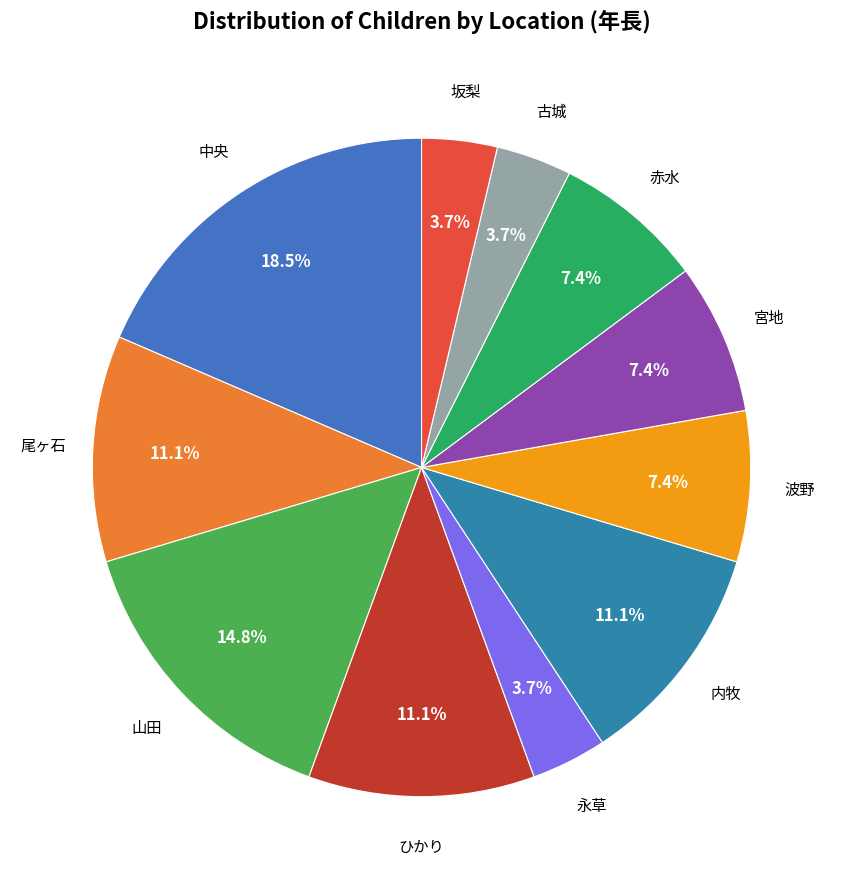

What percentage do 古城 and 山田 together represent?

18.5%